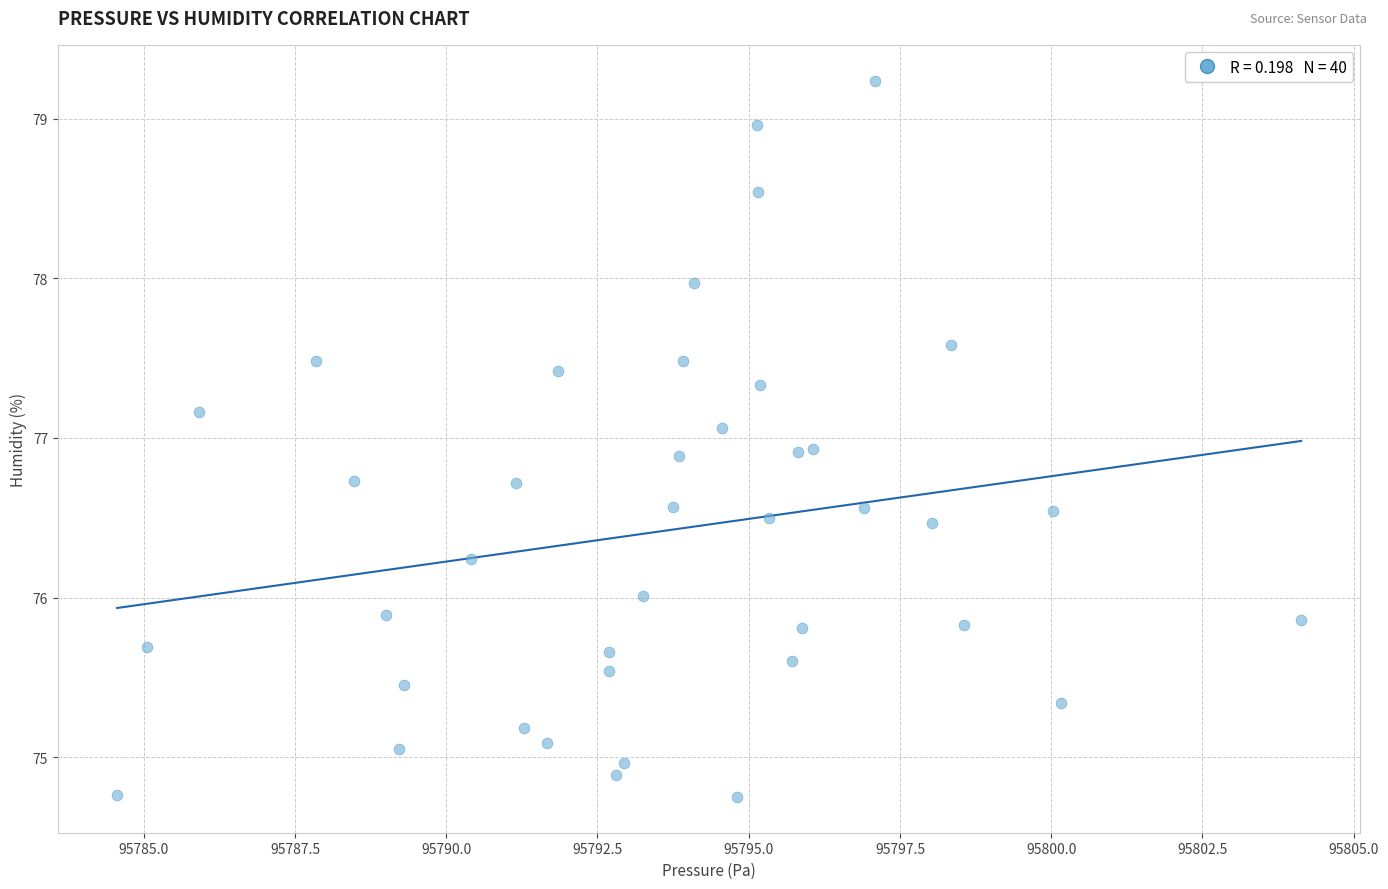

What is the range of X values (max minus min)?

19.6